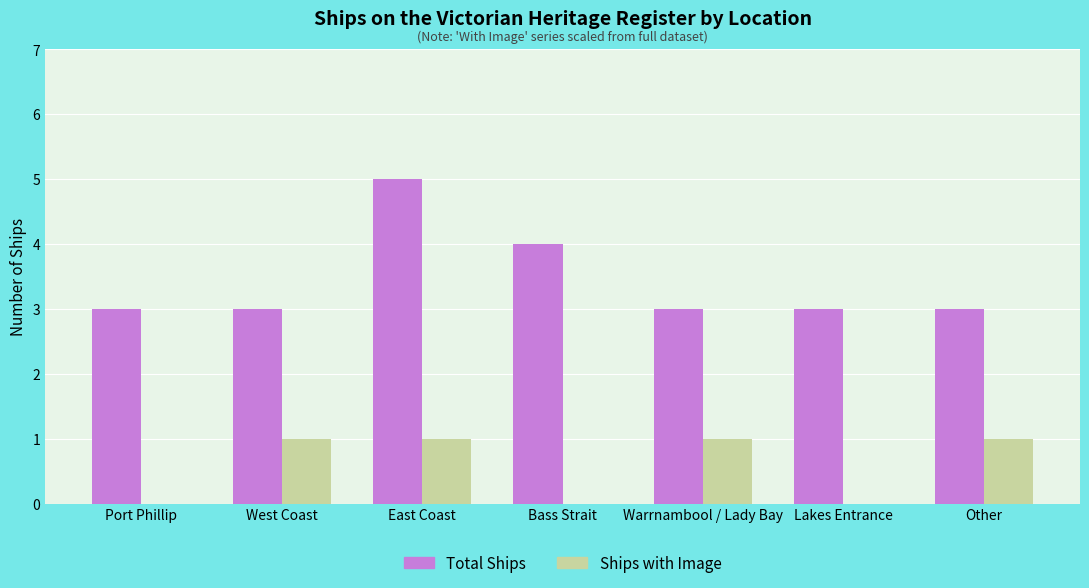

How many categories are shown in the chart?

7